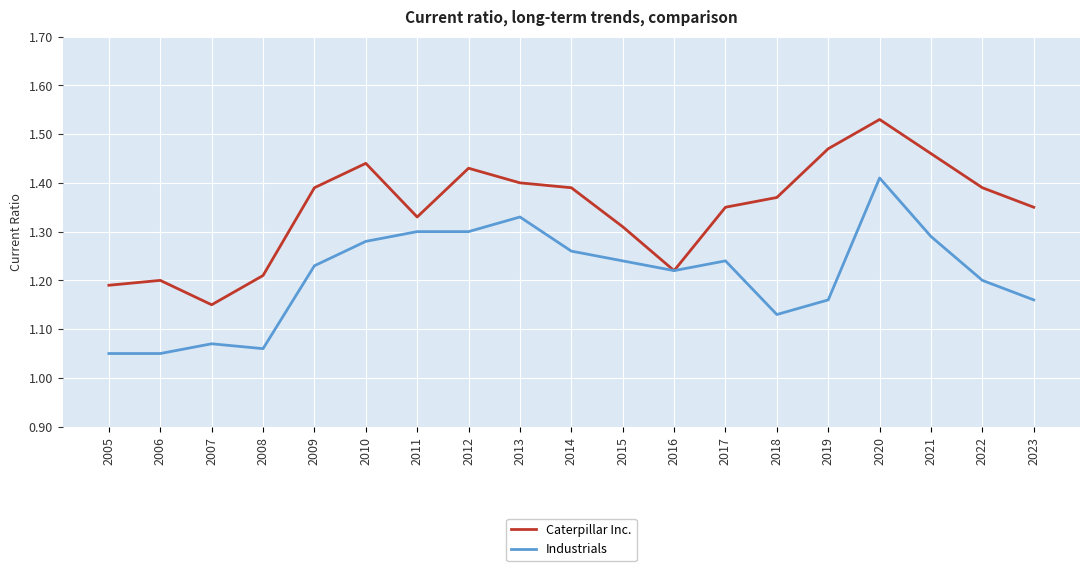

What is the spread (max minus min) of values at 2014?

0.1